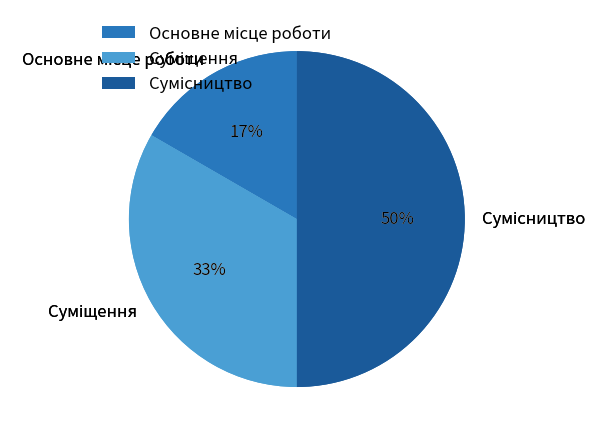

Approximately how many times larger is the value at Основне місце роботи compared to Суміщення?

0.5